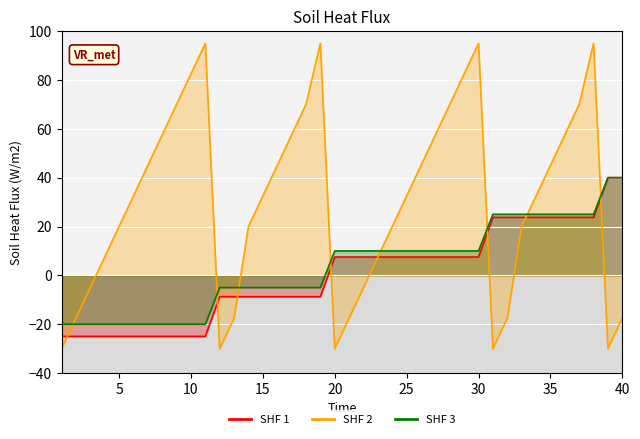

What is the value of the SHF 1 point at the 11th from the left?

-25.0